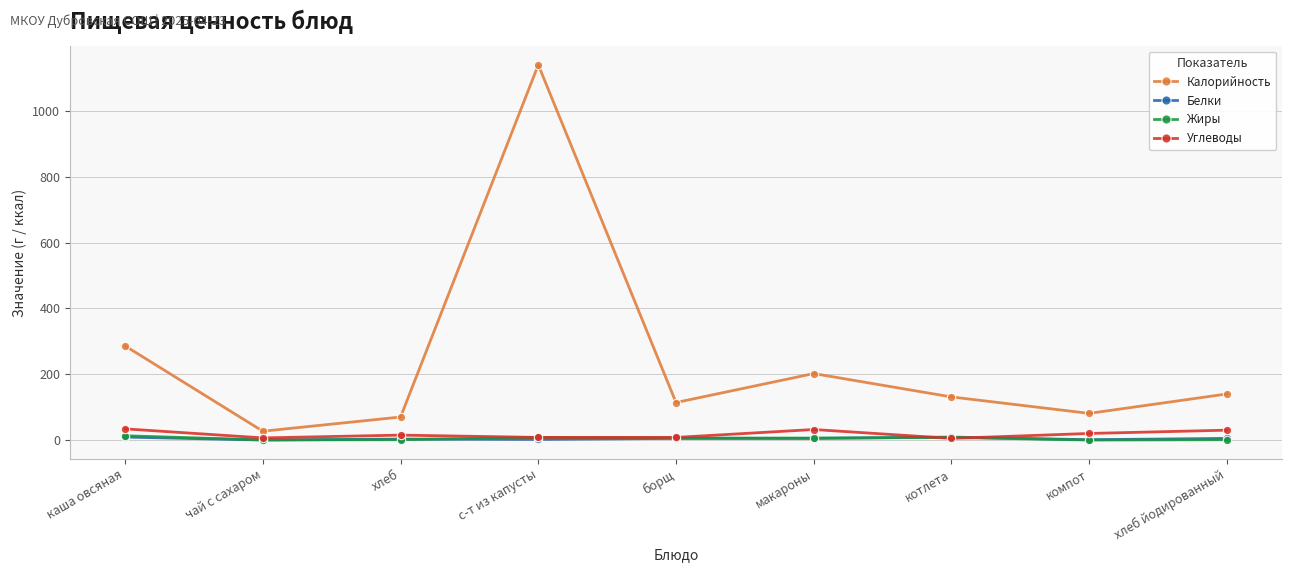

At which label does Калорийность reach its peak?

с-т из капусты